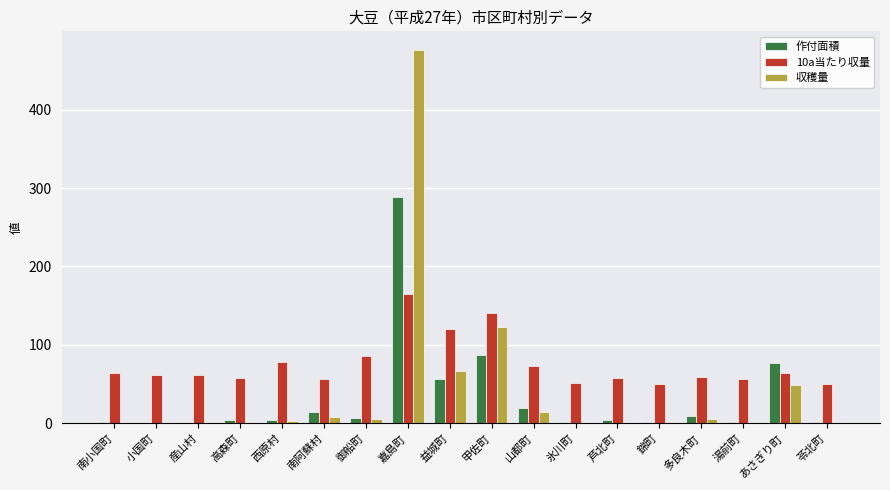

How many series are shown in this chart?

3